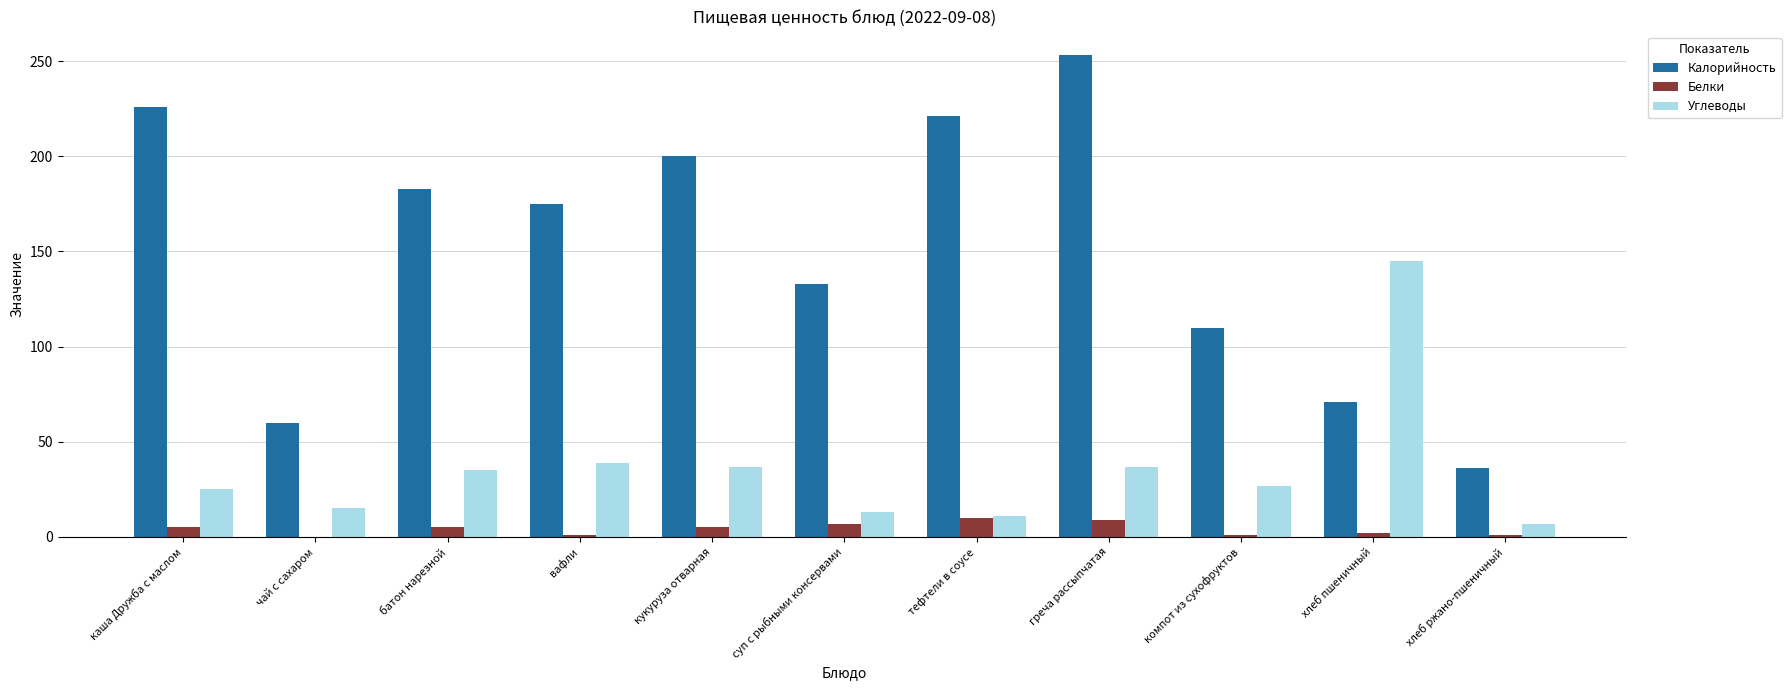

Between компот из сухофруктов and хлеб ржано-пшеничный, which series saw the biggest shift?

Калорийность